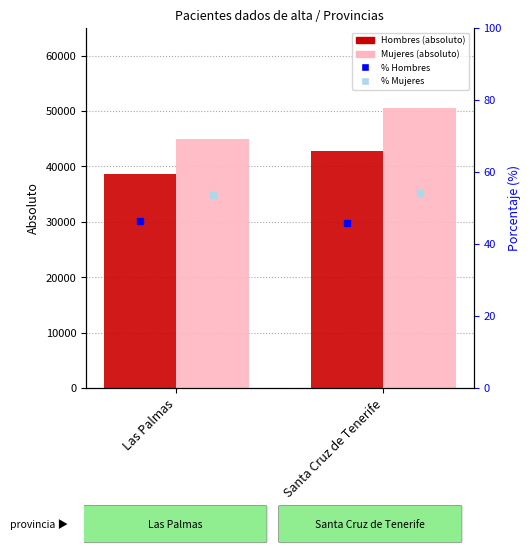

Between Santa Cruz de Tenerife and Las Palmas, which is larger?

Santa Cruz de Tenerife